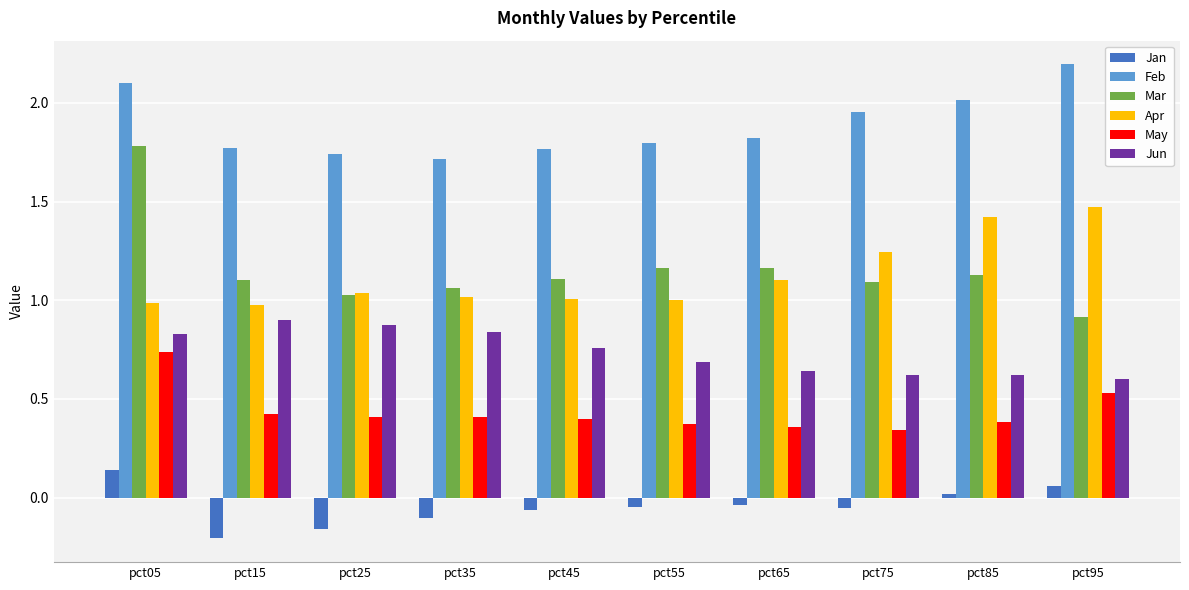

Are the bars grouped side by side (vs. stacked)?

Yes